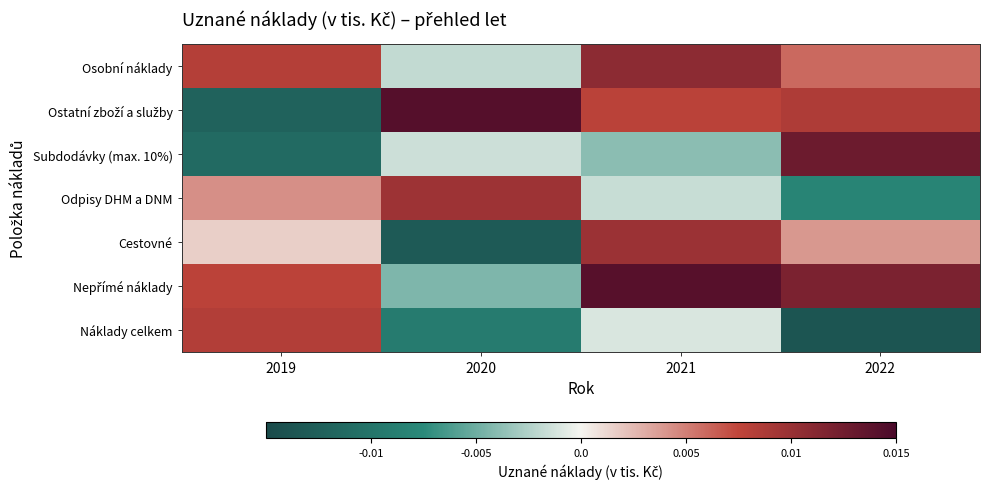

Rank the series at 2022 from lowest to highest value.

Náklady celkem, Odpisy DHM a DNM, Cestovné, Osobní náklady, Ostatní zboží a služby, Nepřímé náklady, Subdodávky (max. 10%)